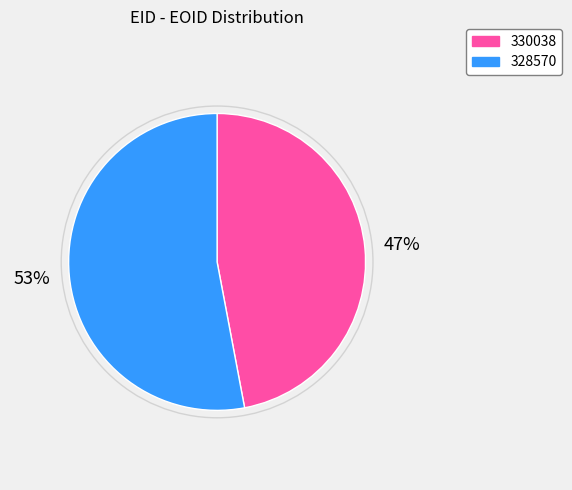

Is it true that 330038 is 37% of the pie?

False